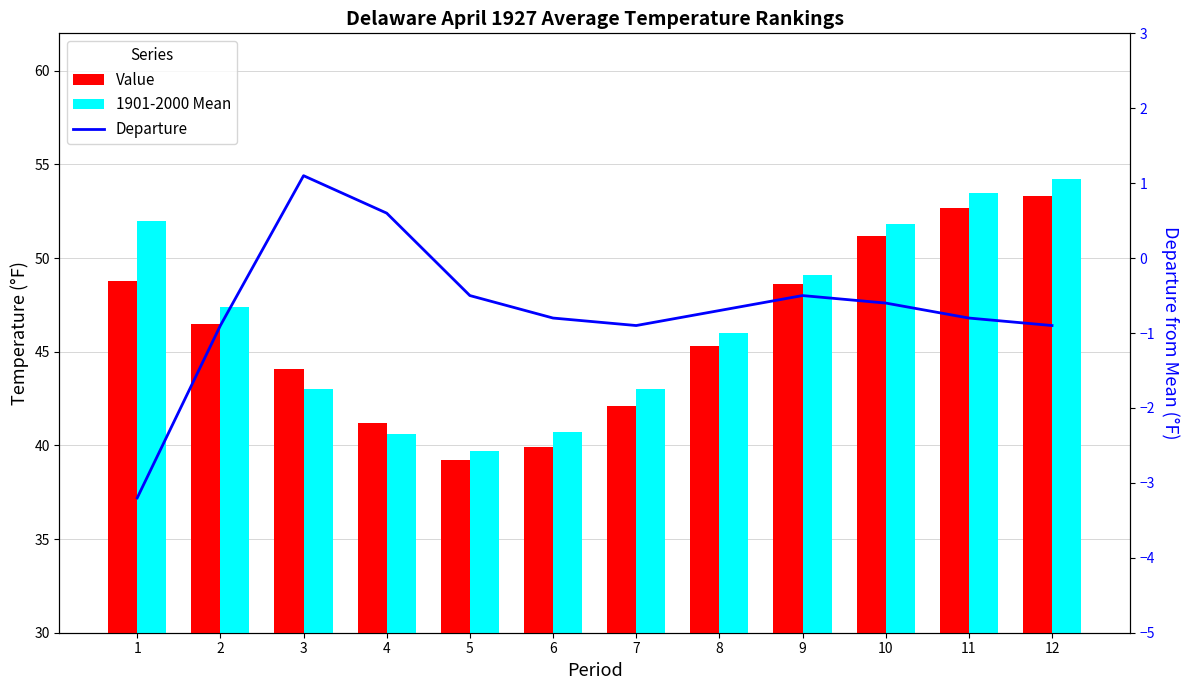

Where does the 1901-2000 Mean series first go above 47?

1